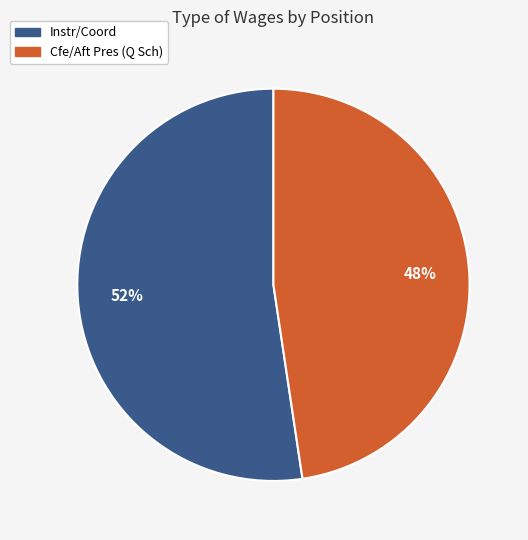

Count the number of slices in the pie.

2